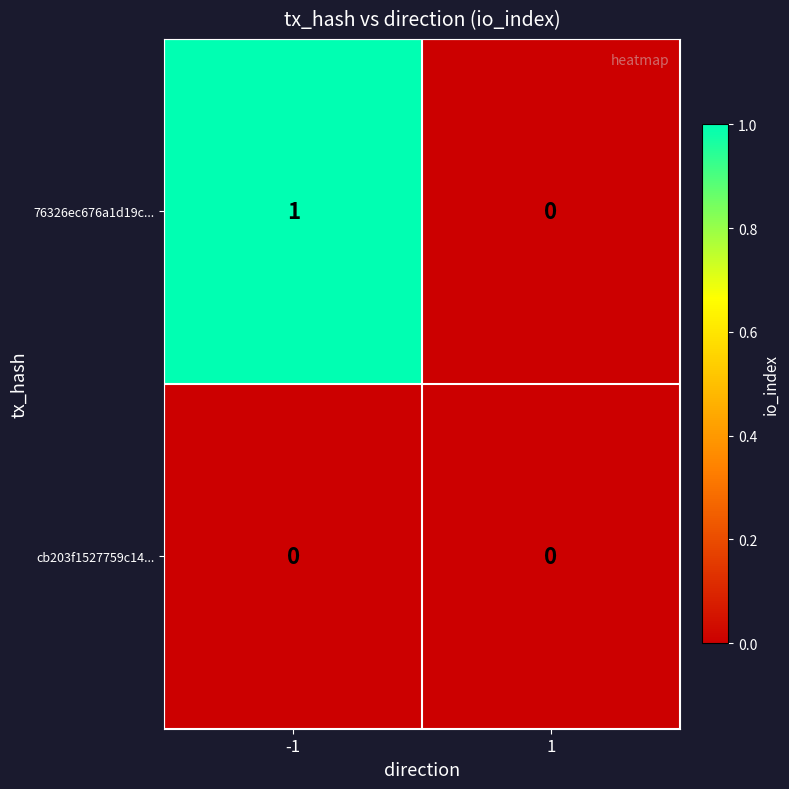

True or false: cb203f1527759c14... has a value of 0 at -1.

True